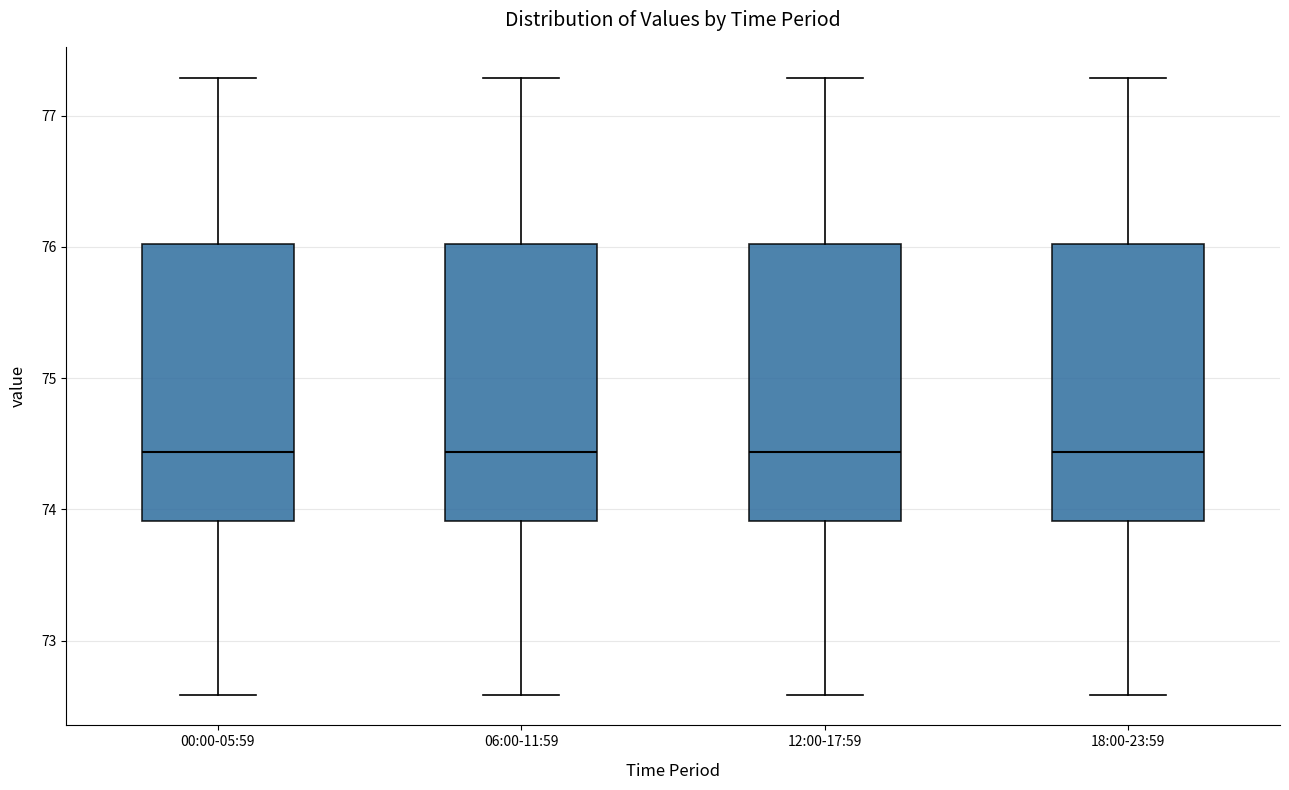

Reading left to right, read every box against the y-axis: the position of its median line, the range the box covers, and the ends of its whiskers. The values are not printed on the chart, so give them approximately, as read against the axis.

00:00-05:59: median 74.4, box 73.9 to 76.0, whiskers 72.6 to 77.3
06:00-11:59: median 74.4, box 73.9 to 76.0, whiskers 72.6 to 77.3
12:00-17:59: median 74.4, box 73.9 to 76.0, whiskers 72.6 to 77.3
18:00-23:59: median 74.4, box 73.9 to 76.0, whiskers 72.6 to 77.3